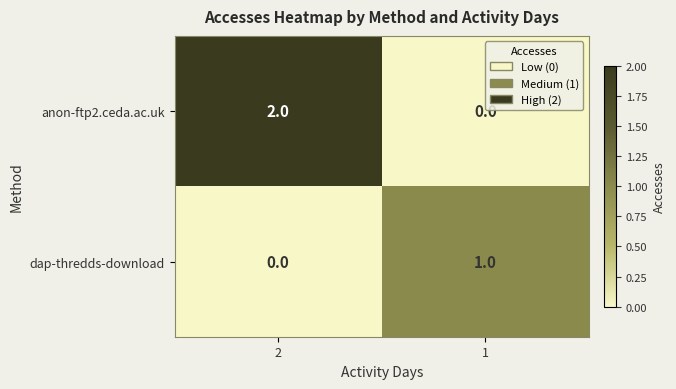

The anon-ftp2.ceda.ac.uk series shows 3 at 2. True or false?

False